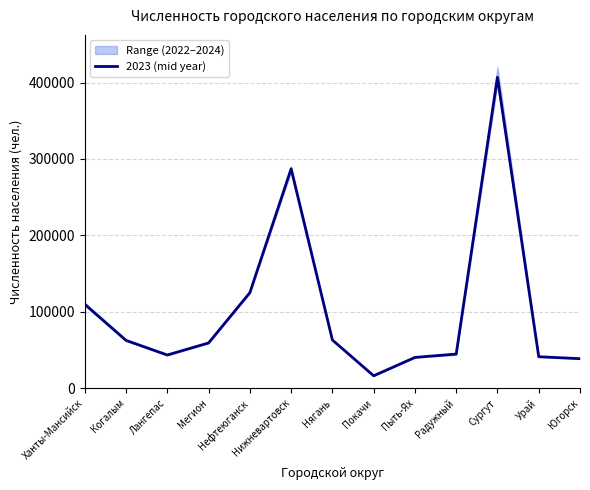

How many lines are shown in the chart?

1